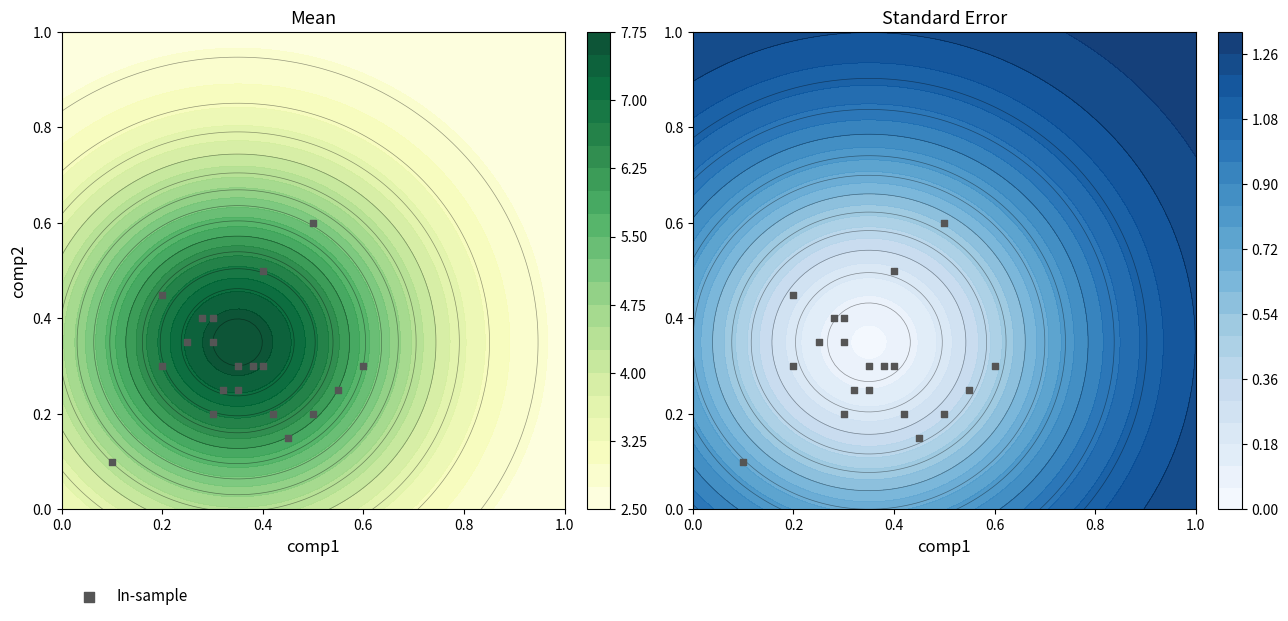

What is the minimum value shown in the chart?

0.1